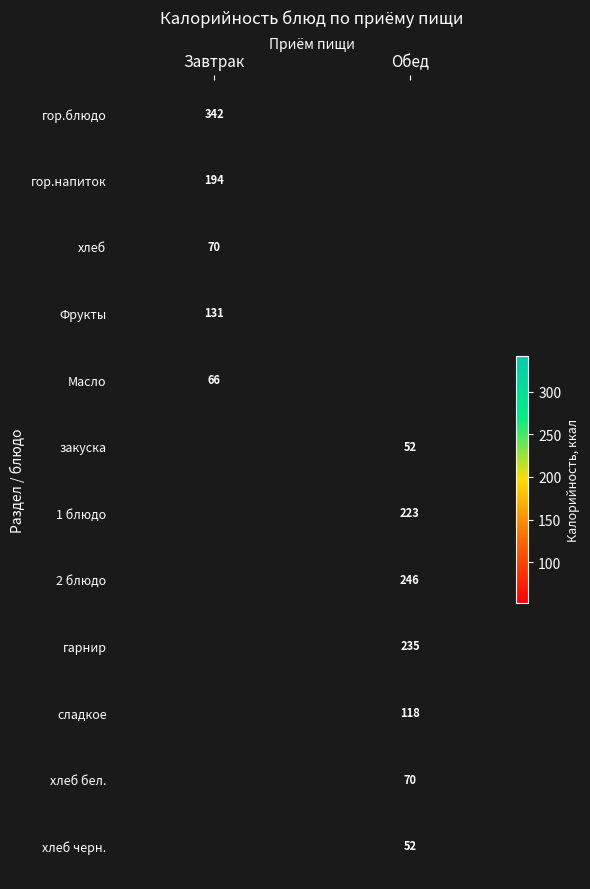

What is the difference between the highest and lowest values at Завтрак?

276.0